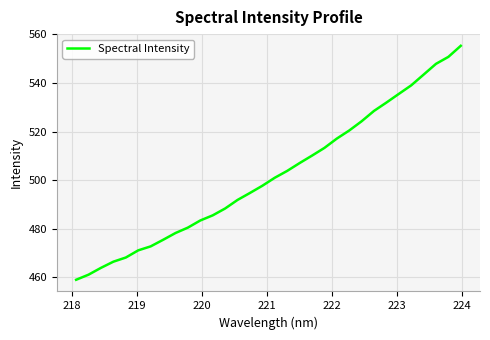

What is the minimum value shown in the chart?

459.0